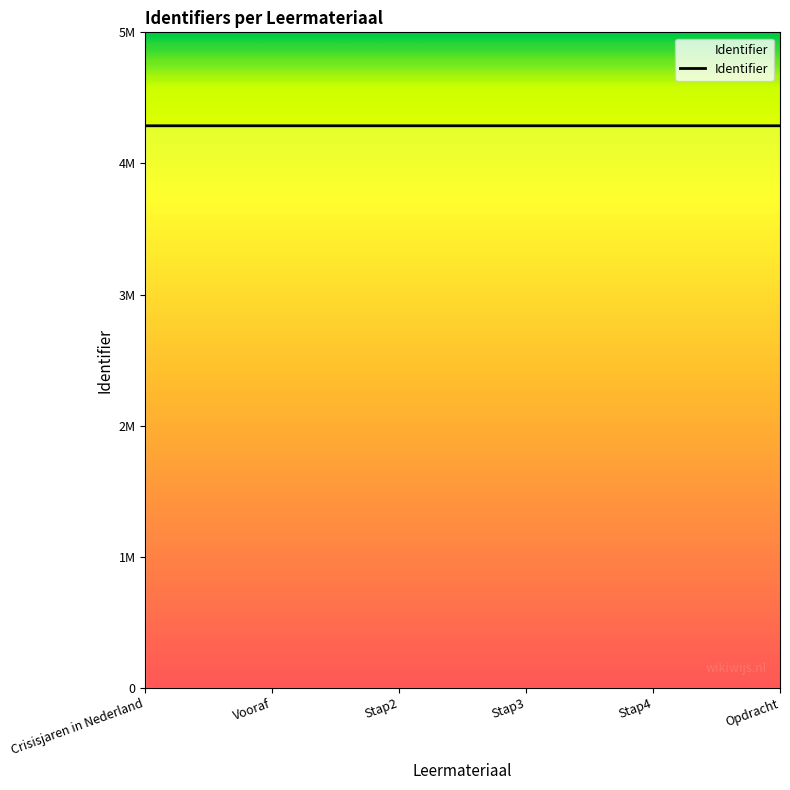

Rank the categories by value from lowest to highest.

Crisisjaren in Nederland, Vooraf, Stap2, Stap3, Stap4, Opdracht